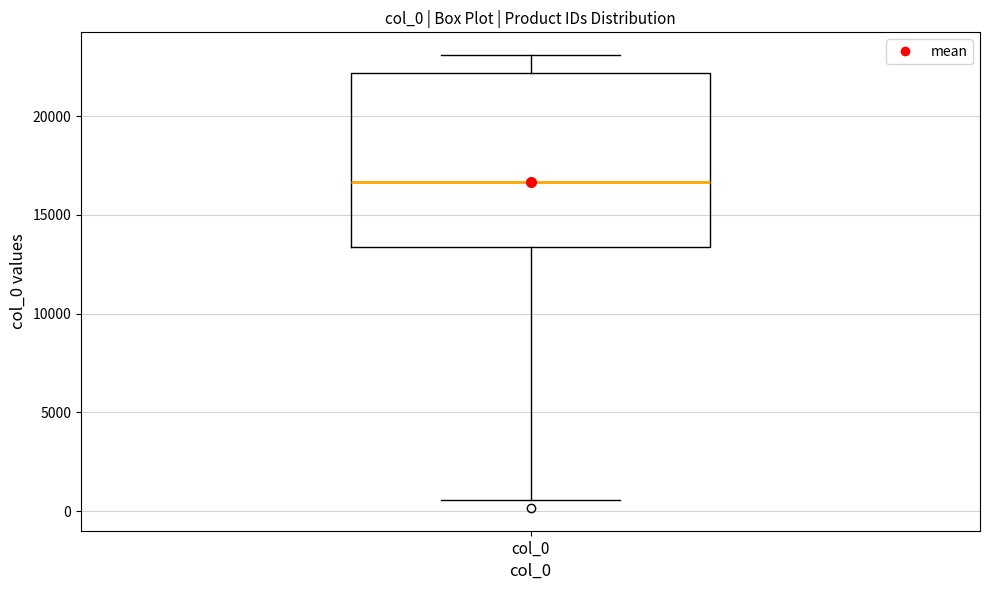

Where is the lower edge of the box for col_0 on the y-axis? The values are not printed on the chart, so give them approximately, as read against the axis.

13500